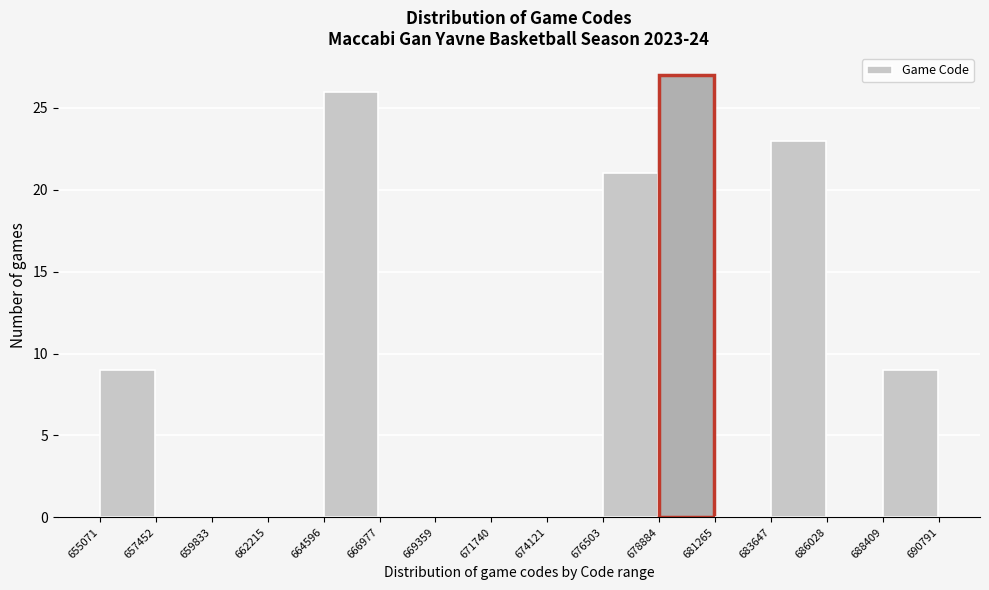

Reading left to right, list every bar in this chart as the range it spans on the x-axis followed by its height. The values are not printed on the chart, so give them approximately, as read against the axis.

655071 to 657452: 9
657452 to 659833: 0
659833 to 662215: 0
662215 to 664596: 0
664596 to 666977: 26
666977 to 669359: 0
669359 to 671740: 0
671740 to 674121: 0
674121 to 676503: 0
676503 to 678884: 21
678884 to 681265: 27
681265 to 683647: 0
683647 to 686028: 23
686028 to 688409: 0
688409 to 690791: 9